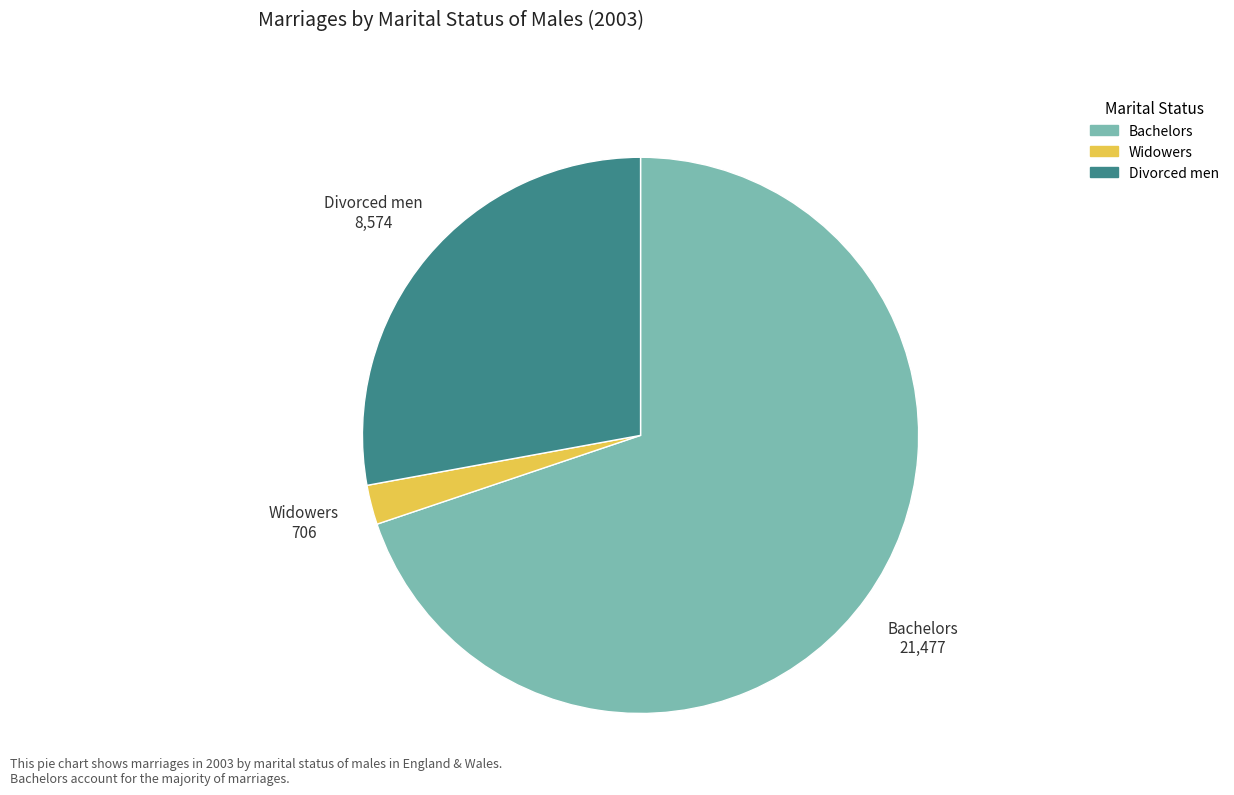

What is the largest slice in the pie chart?

Bachelors